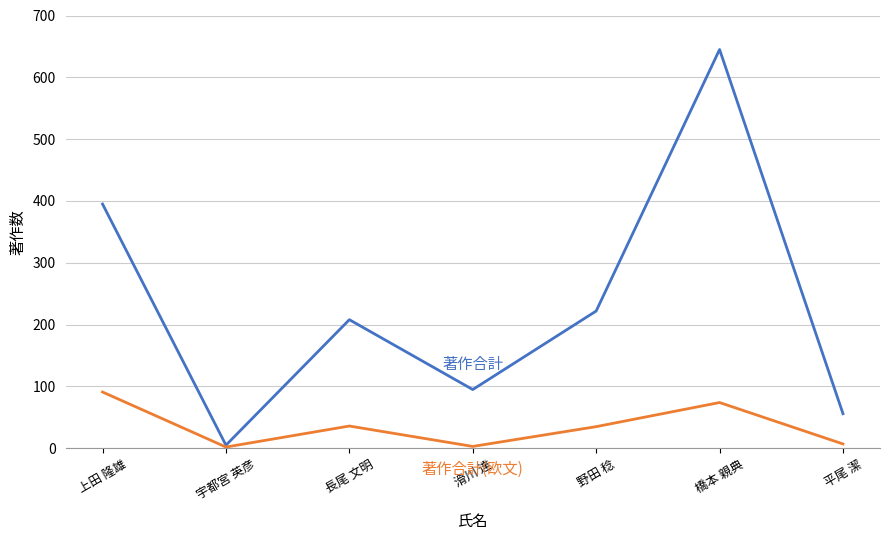

Which label corresponds to the largest value in the chart?

橋本 親典